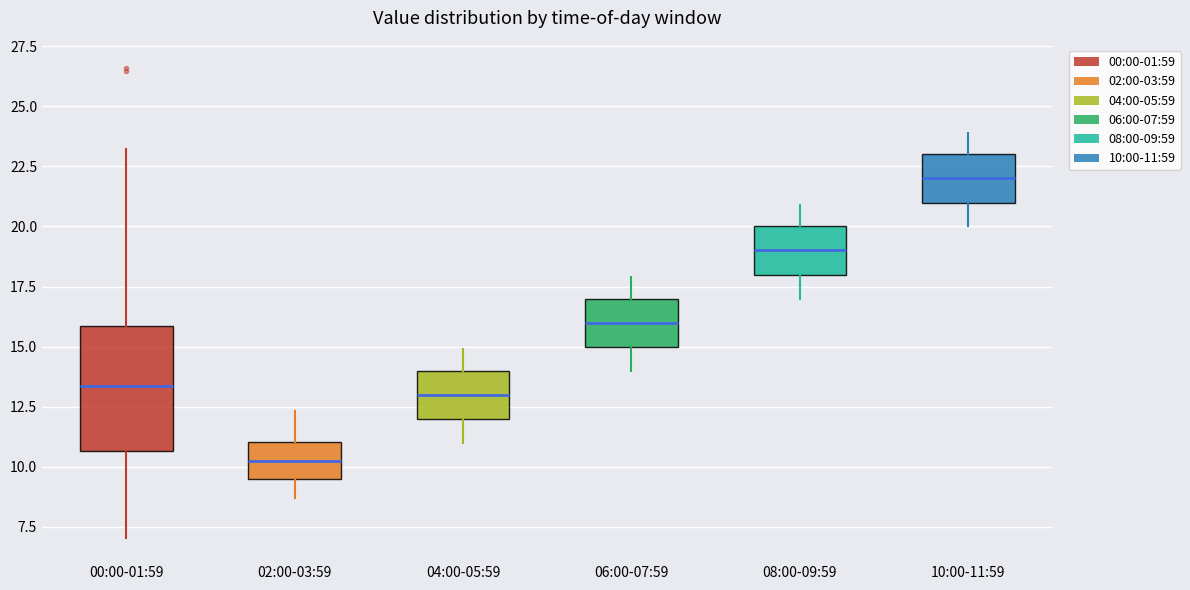

Which box has the lowest median line?

02:00-03:59